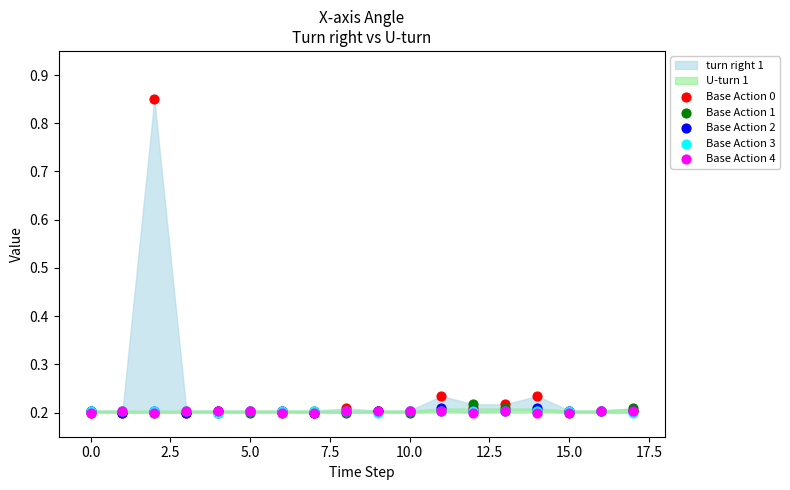

Which series has the largest Y range (max minus min)?

Base Action 0